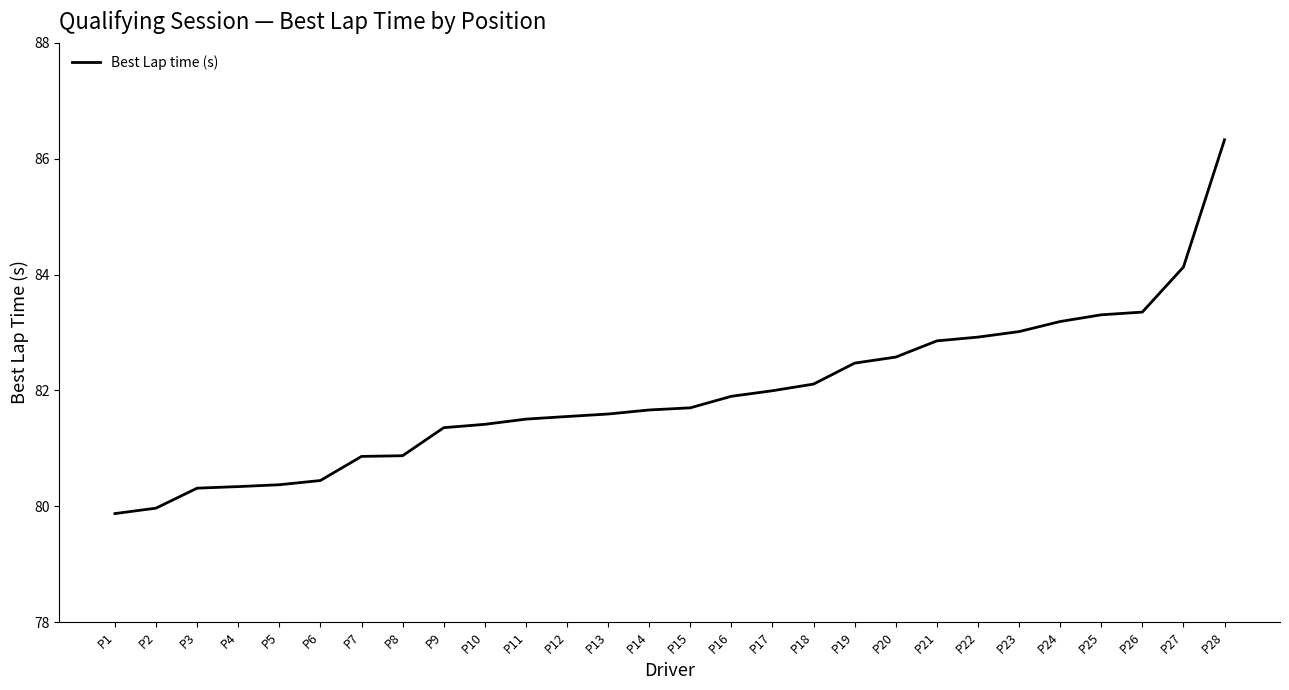

Where does the data first go above 81?

P9